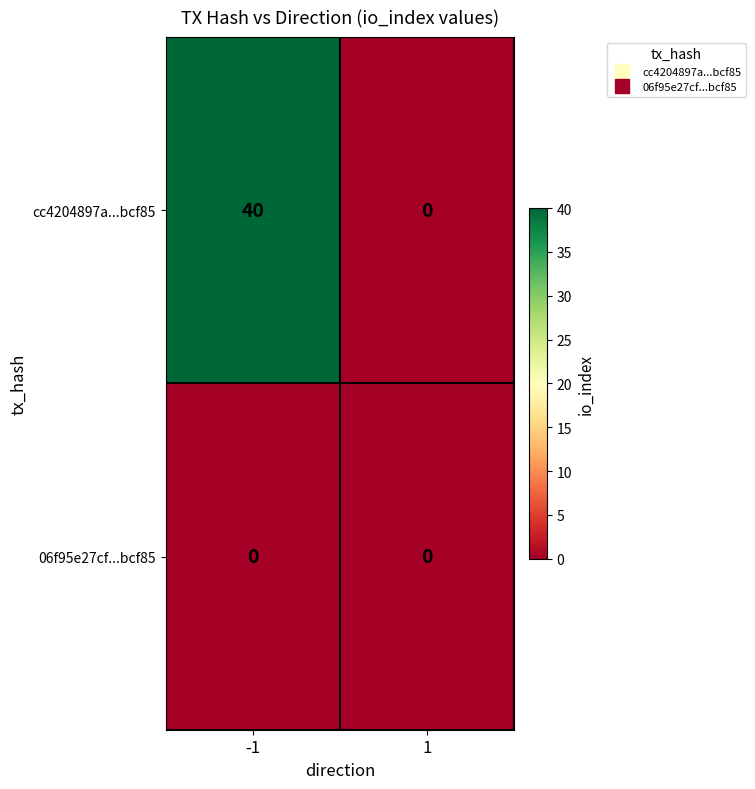

Is it true that 06f95e27cf...bcf85 equals 0 at 1?

True